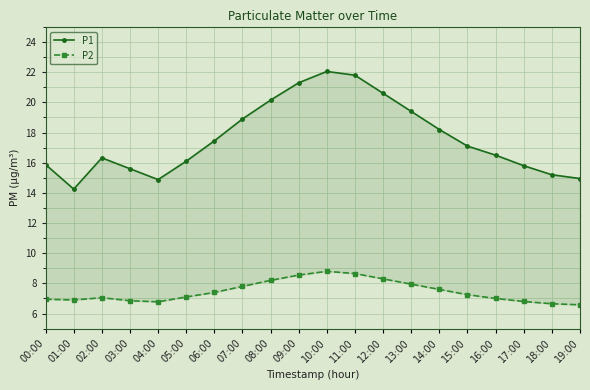

At how many categories does at least one series exceed 15?

17